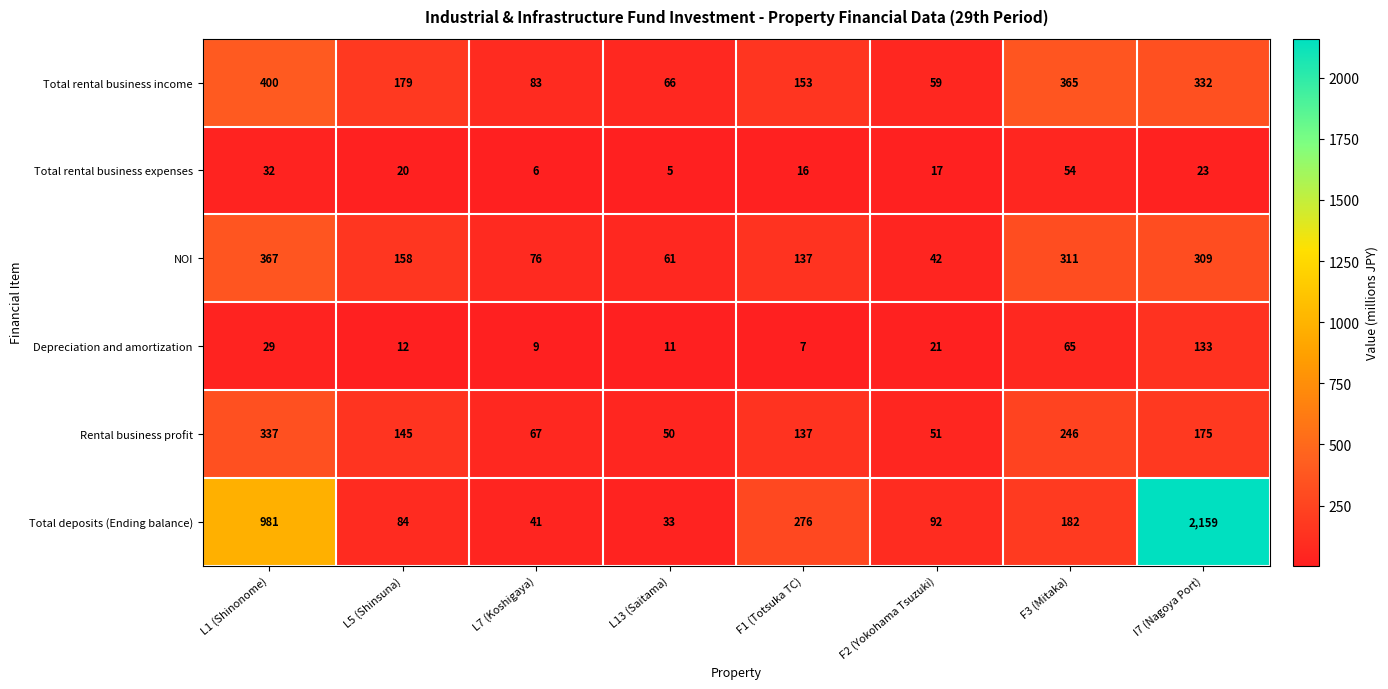

True or false: Total deposits (Ending balance) has a value of 289 at F3 (Mitaka).

False